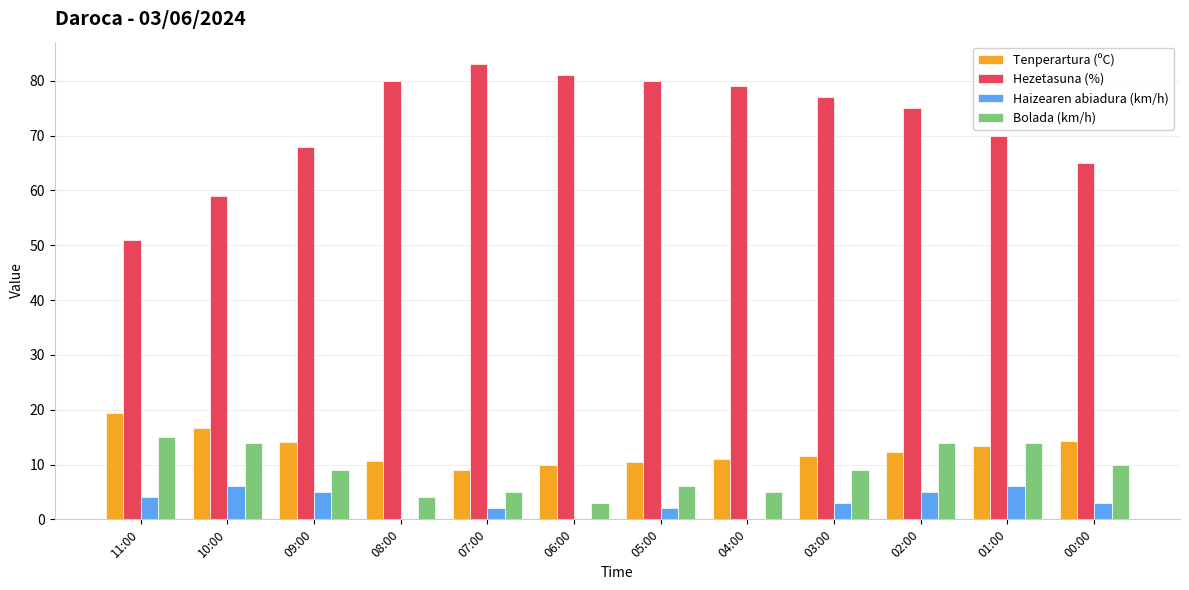

What is the sum of the Hezetasuna (%) values at 05:00 and 02:00?

155.0